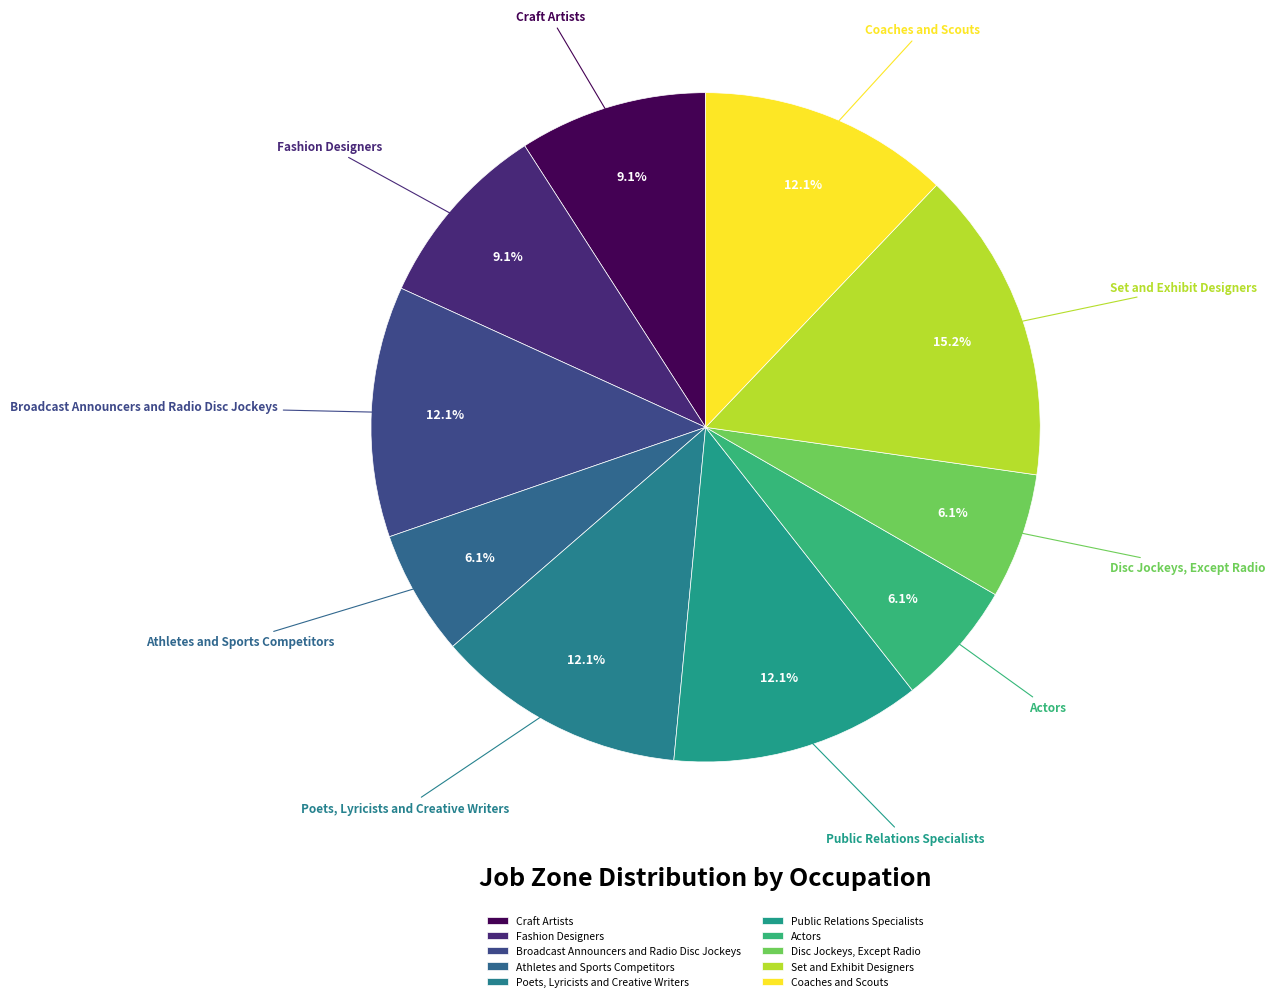

To the nearest percent, what is the difference between the largest and smallest slice percentages?

9%